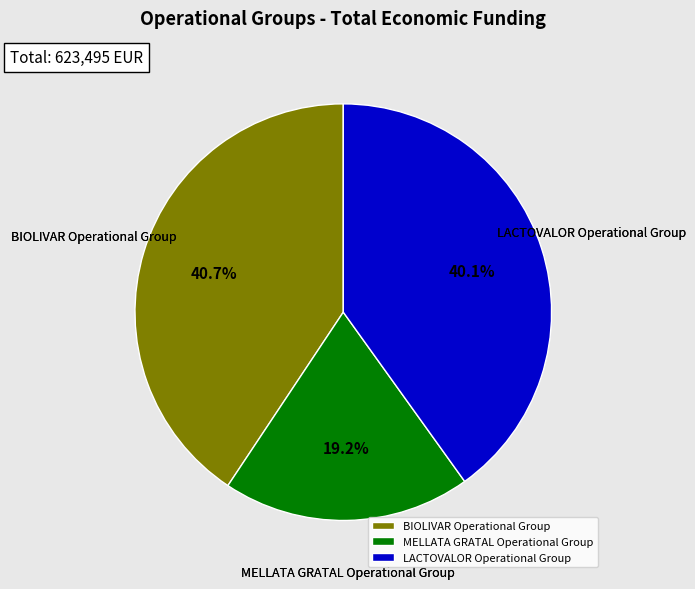

Does LACTOVALOR Operational Group represent more than half of the total?

No